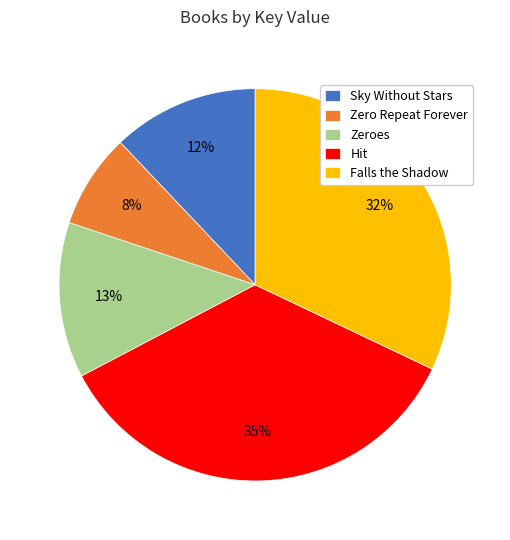

Does Sky Without Stars represent more than half of the total?

No